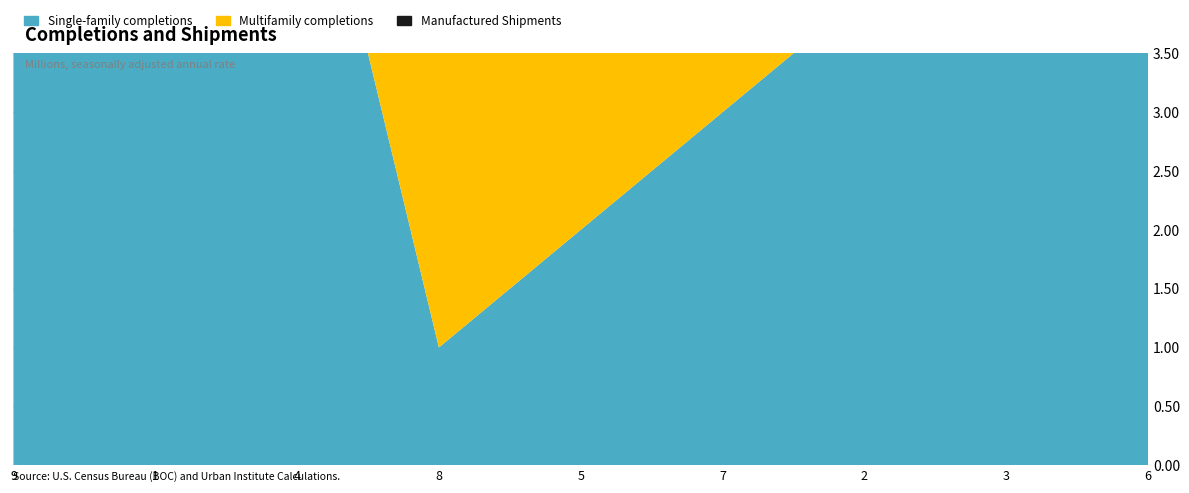

How many times do Multifamily completions and Manufactured Shipments cross each other?

7